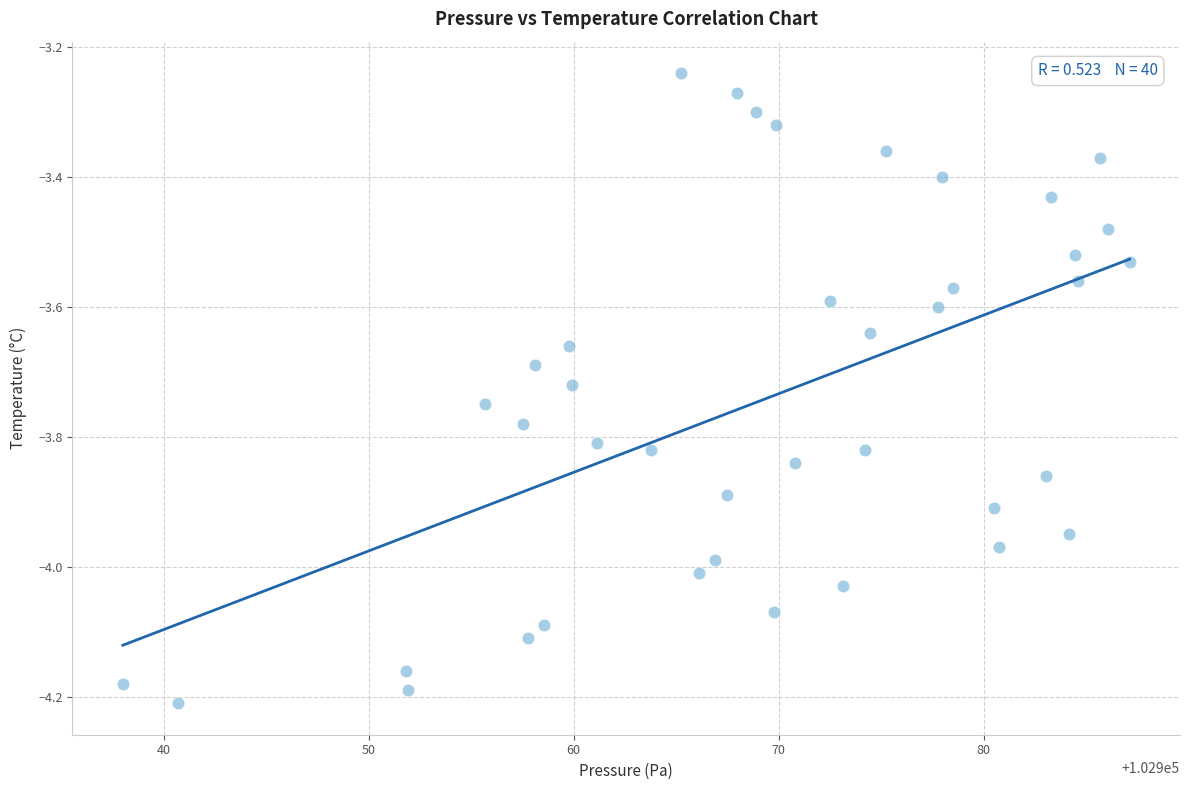

What is the range of Y values (max minus min)?

1.0